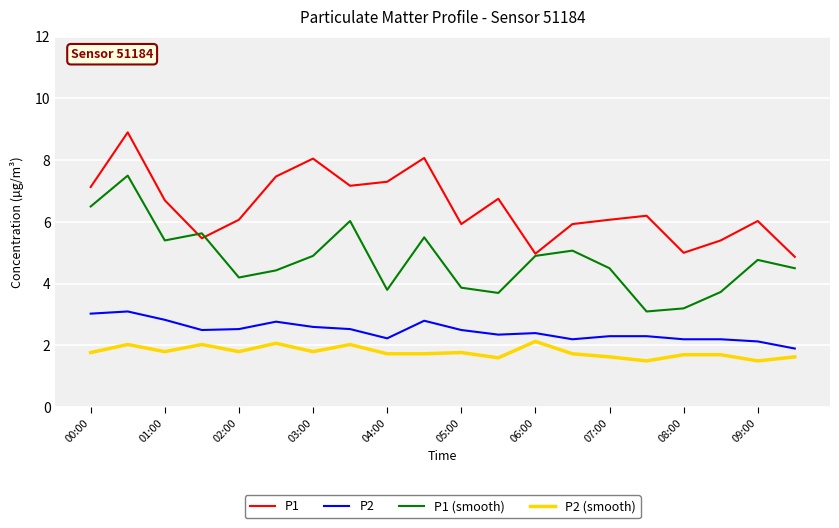

True or false: P1 and P2 cross at least once.

False